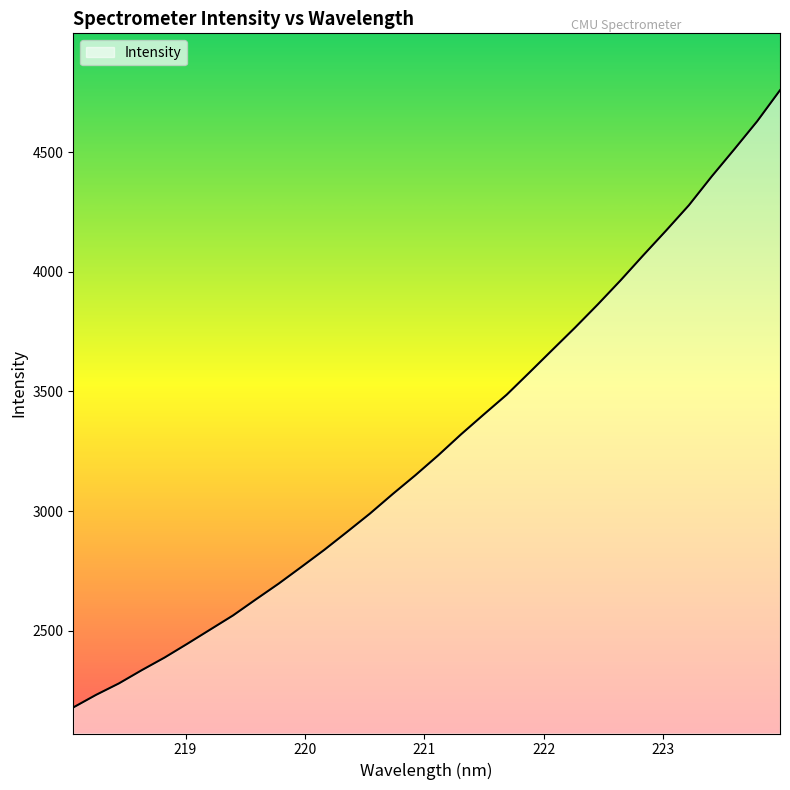

What is the smallest value displayed?

2178.7